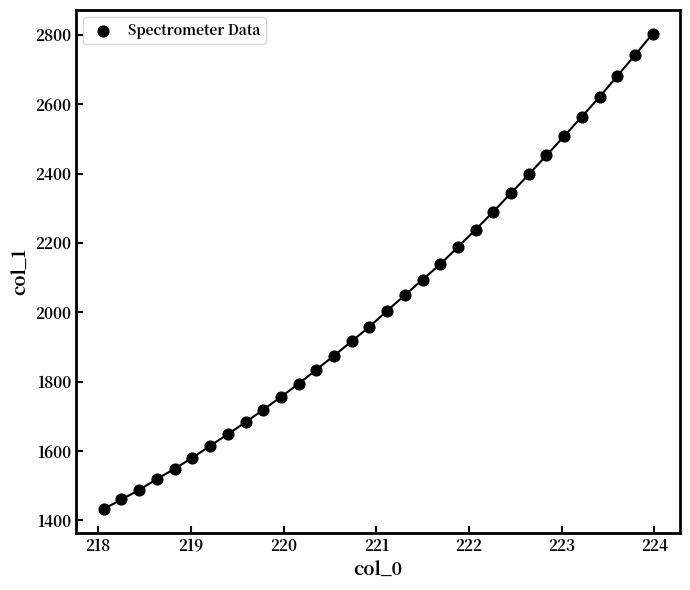

What is the range of Y values (max minus min)?

1370.1